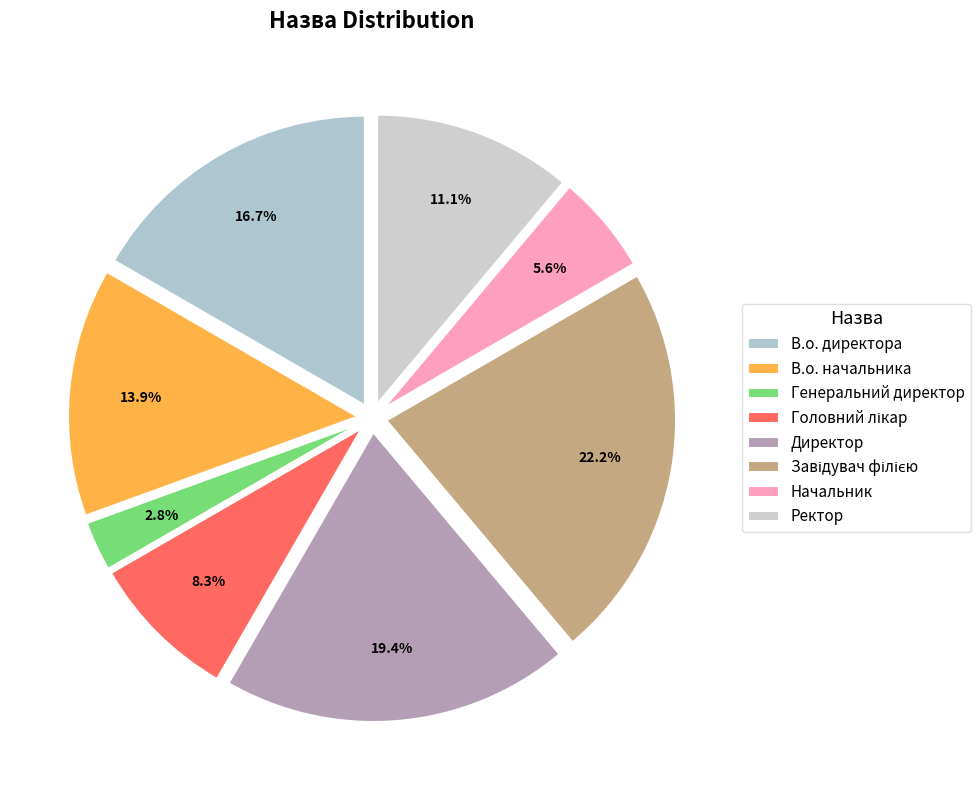

To the nearest percent, what portion does Завідувач філією represent?

22%